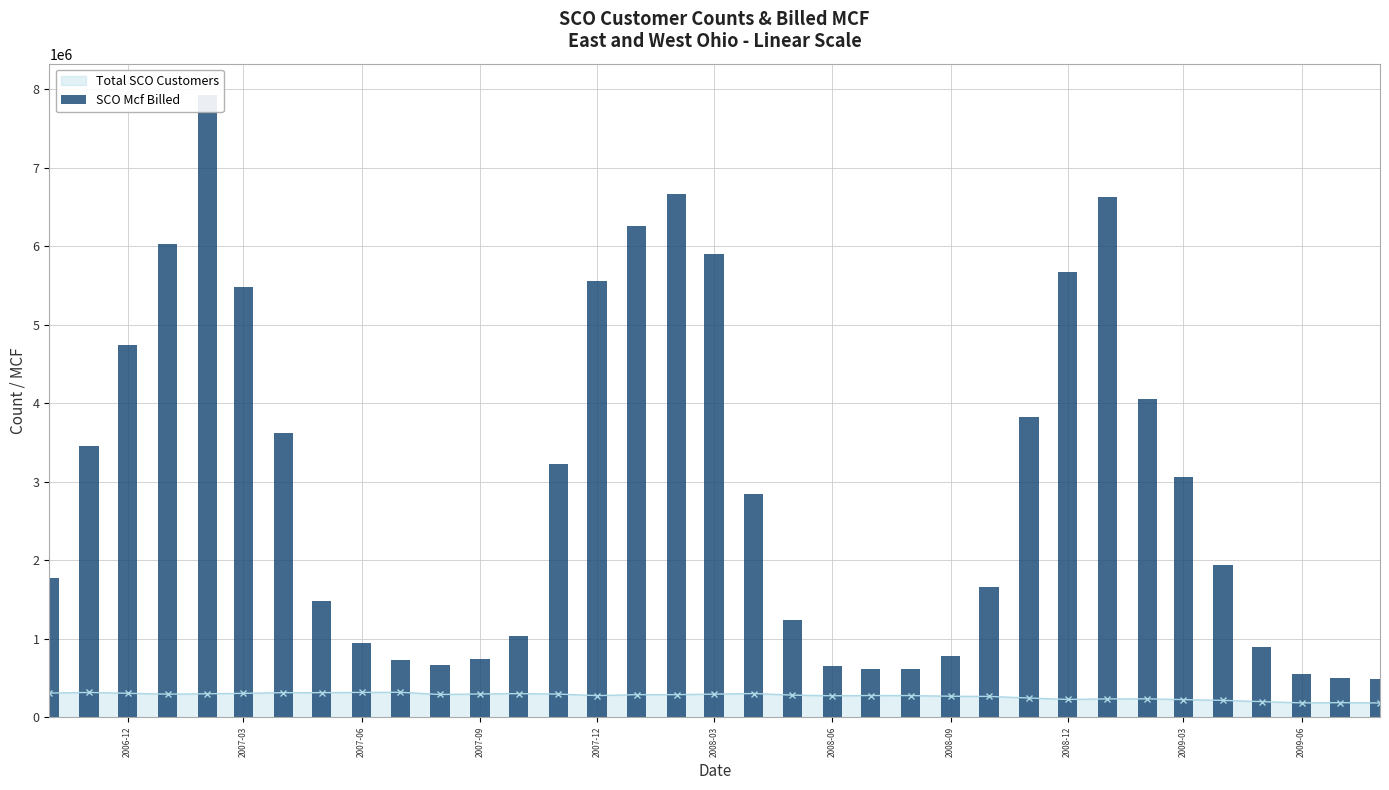

The value of Total SCO Customers at 2006-12 is 305189. True or false?

True